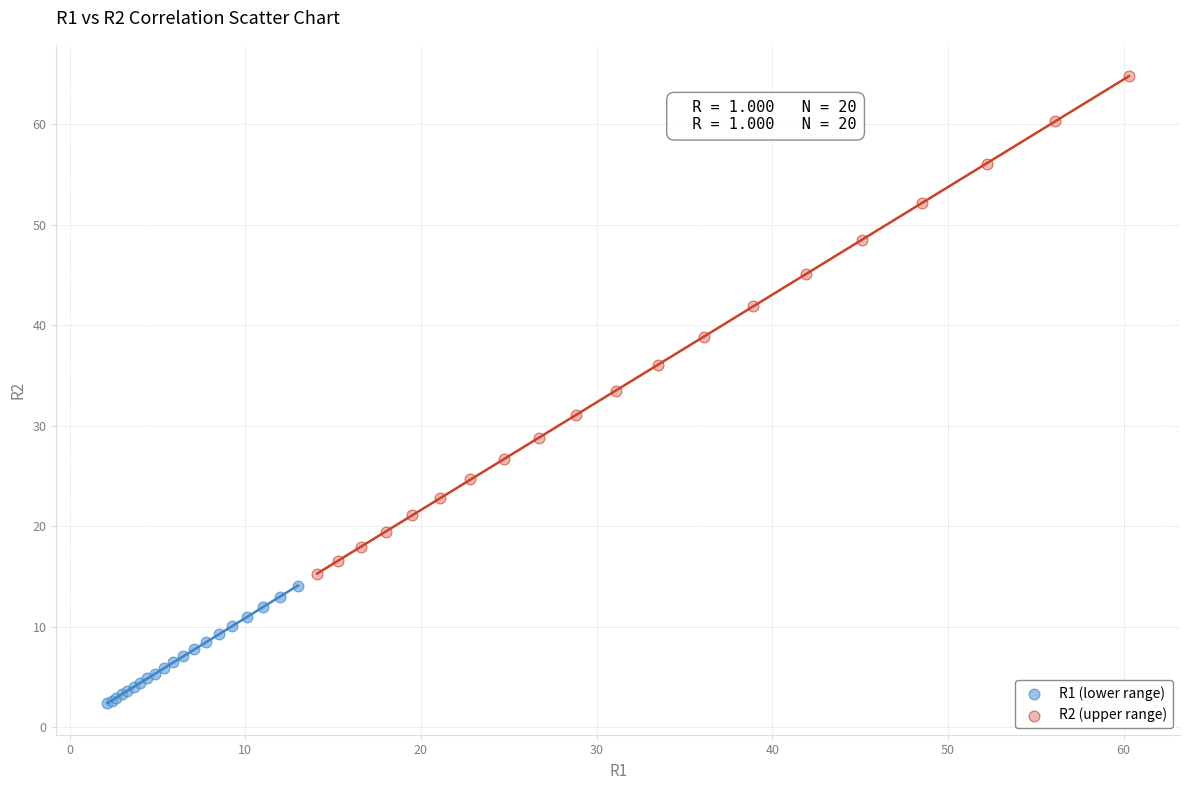

What are all the series names shown in the legend?

R1 (lower range), R2 (upper range)